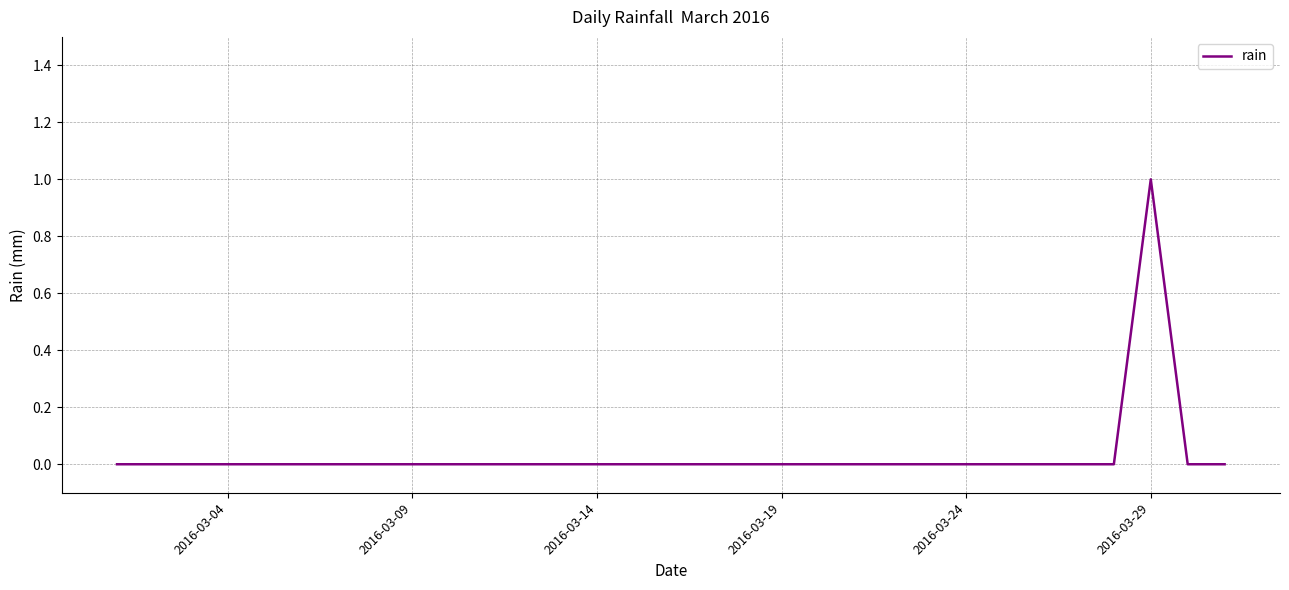

True or false: the data shows 0 at 2016-03-04.

True